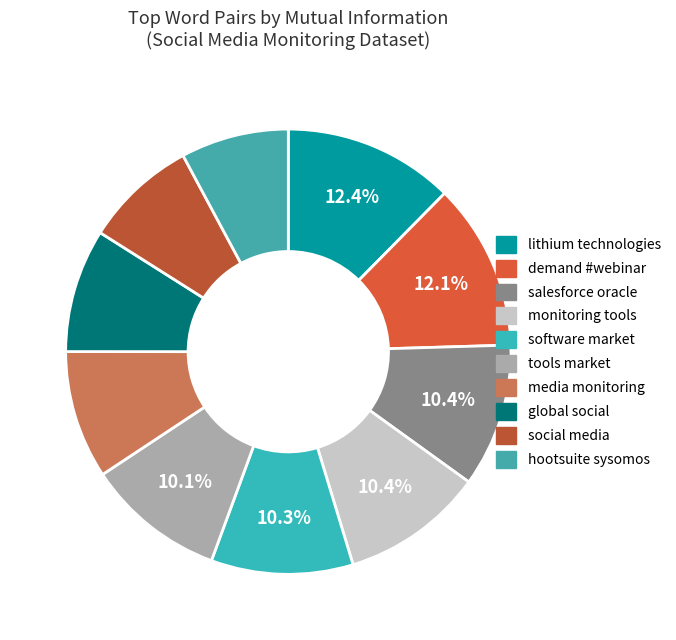

What is the total percentage of lithium technologies and social media?

20.6%